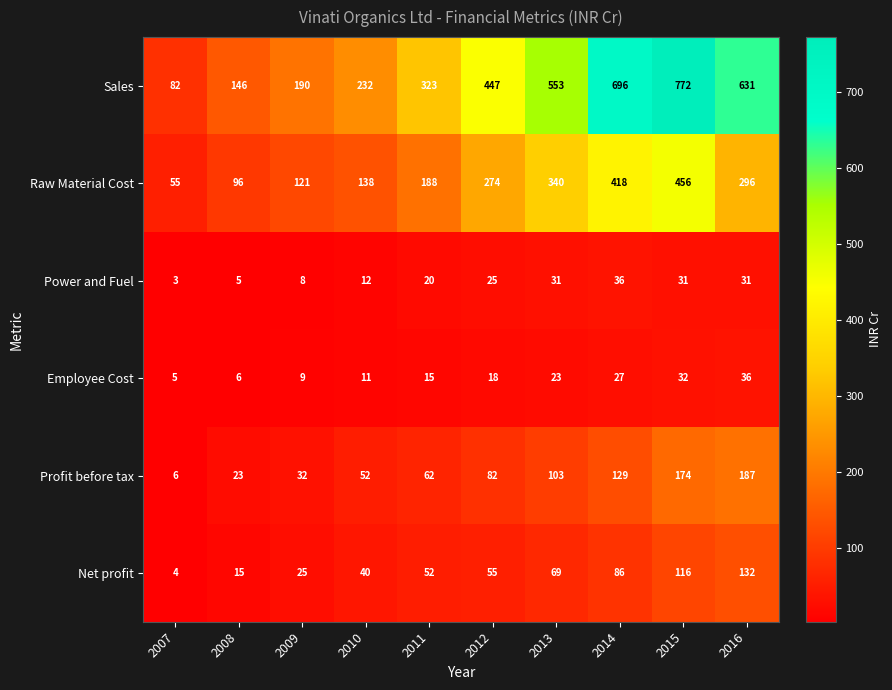

At how many categories does at least one series exceed 530?

4